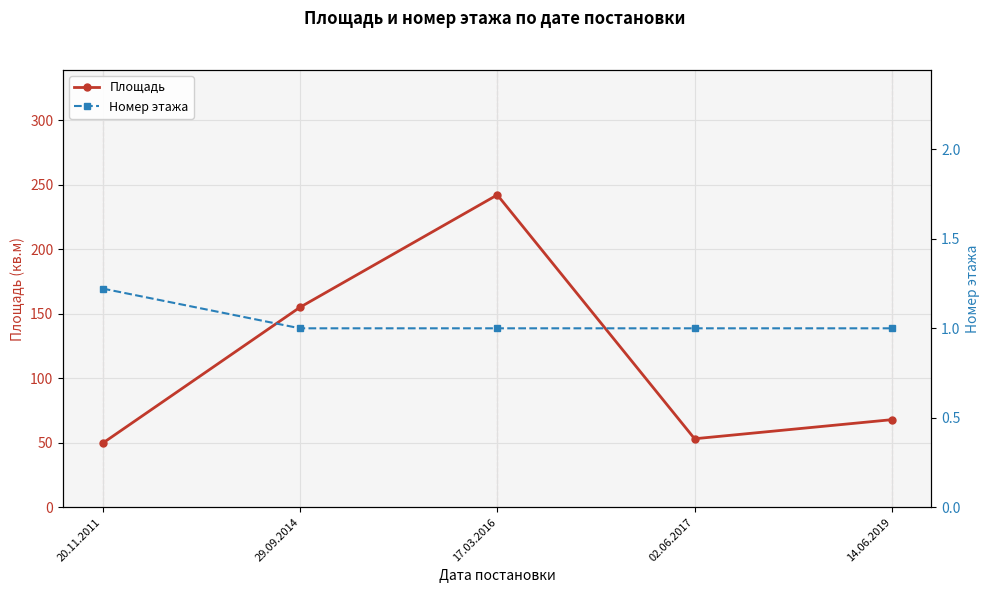

What is the label of the 1st point from the left?

20.11.2011